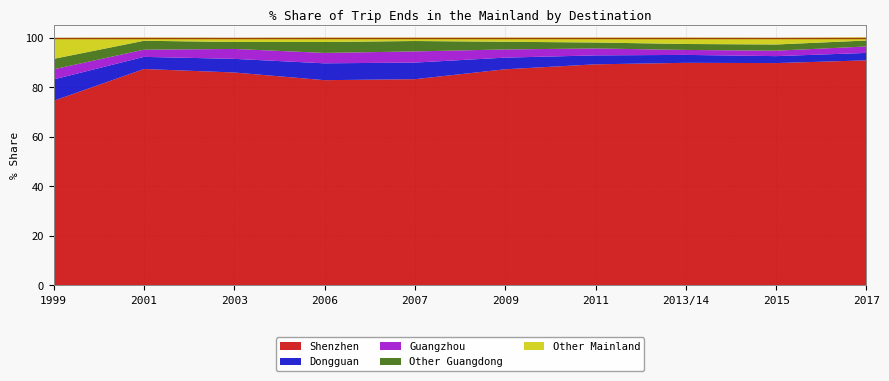

Reading left to right, list all the values displayed in this chart.

Shenzhen: 74.5	87.3	85.9	82.8	83.2	87.2	89.2	89.8	89.7	90.8
Dongguan: 8.6	4.9	5.5	6.8	6.7	4.7	3.6	3.2	2.8	3.0
Guangzhou: 4.1	2.9	4.0	4.2	4.5	3.3	2.8	2.0	2.2	2.6
Other Guangdong: 4.2	3.6	2.8	4.4	4.2	3.1	2.4	2.4	2.5	2.4
Other Mainland: 8.5	1.3	1.7	1.8	1.4	1.7	2.0	2.6	2.7	1.3